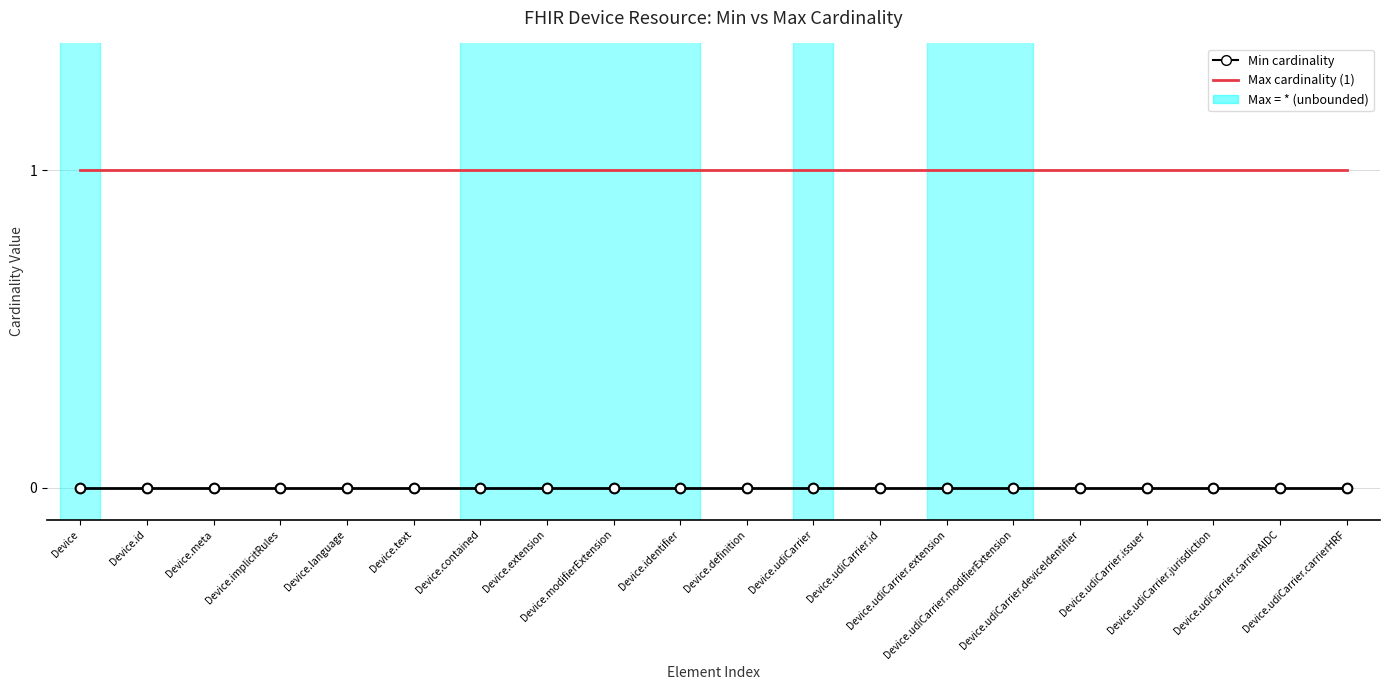

True or false: Min cardinality and Max cardinality (1) intersect in this chart.

False